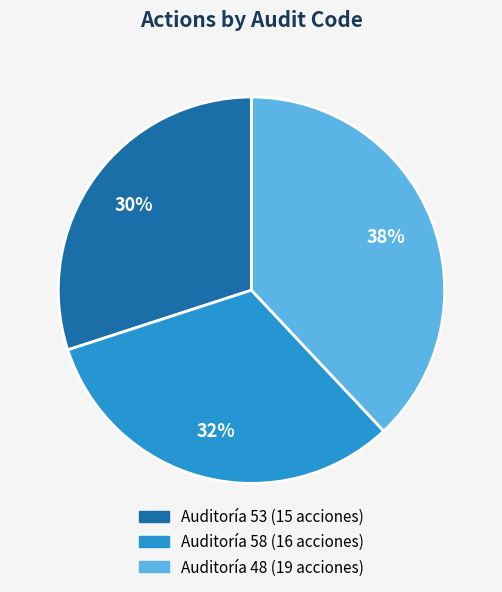

How many slices are in this pie chart?

3